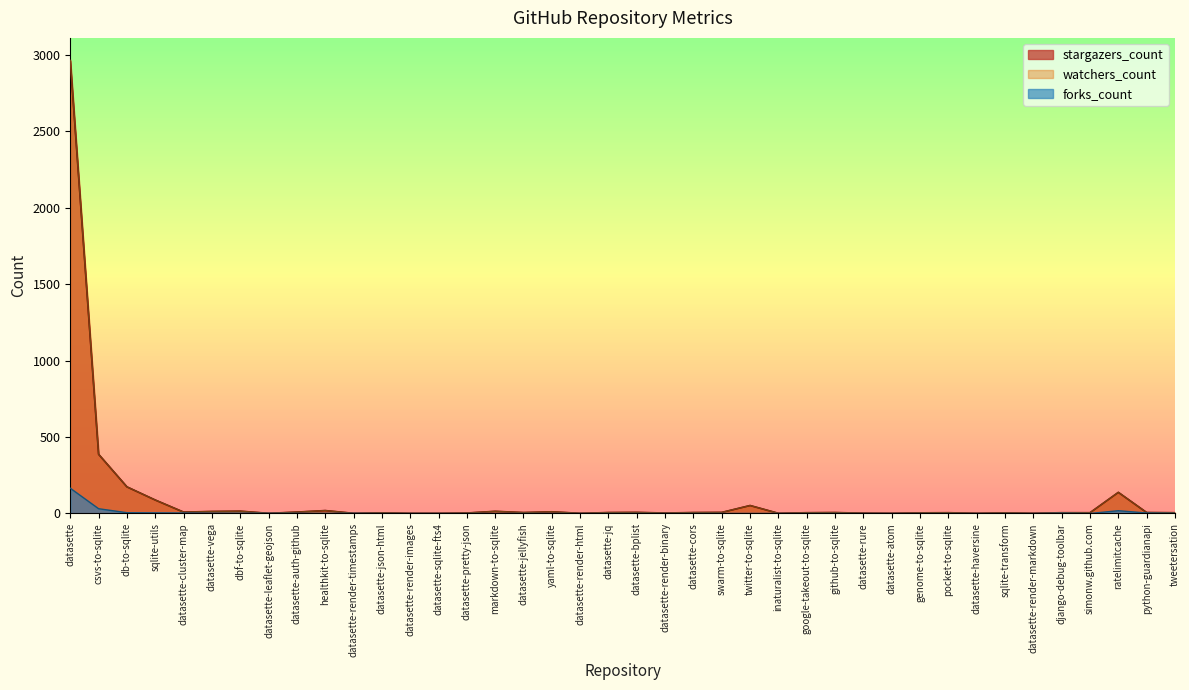

Reading left to right, what are all the values shown in this chart?

stargazers_count: 2962	387	174	88	9	13	15	1	9	19	1	4	1	1	3	14	6	11	1	6	7	3	6	7	52	1	5	6	2	1	4	5	1	4	1	5	5	138	6	5
forks_count: 165	31	5	4	3	2	2	1	1	1	1	0	0	0	0	0	0	0	0	0	0	0	0	0	0	0	0	0	0	0	0	0	0	0	0	2	0	18	3	1
watchers_count: 2962	387	174	88	9	13	15	1	9	19	1	4	1	1	3	14	6	11	1	6	7	3	6	7	52	1	5	6	2	1	4	5	1	4	1	5	5	138	6	5